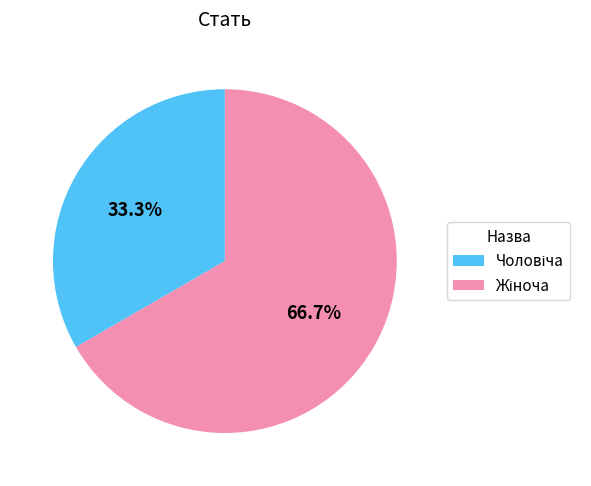

To the nearest percent, what is the difference between the largest and smallest slice percentages?

33%